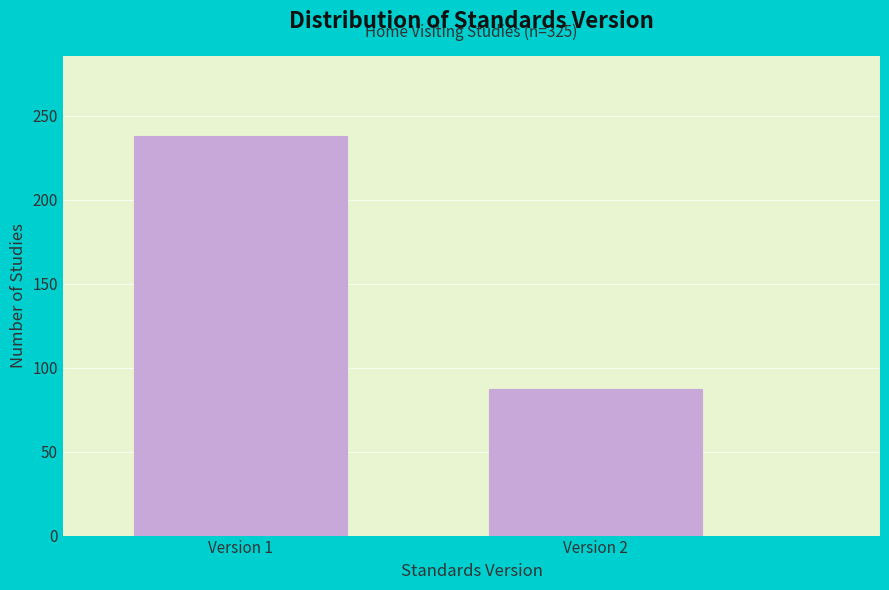

Reading left to right, list all the values displayed in this chart.

Version 1=238	Version 2=87